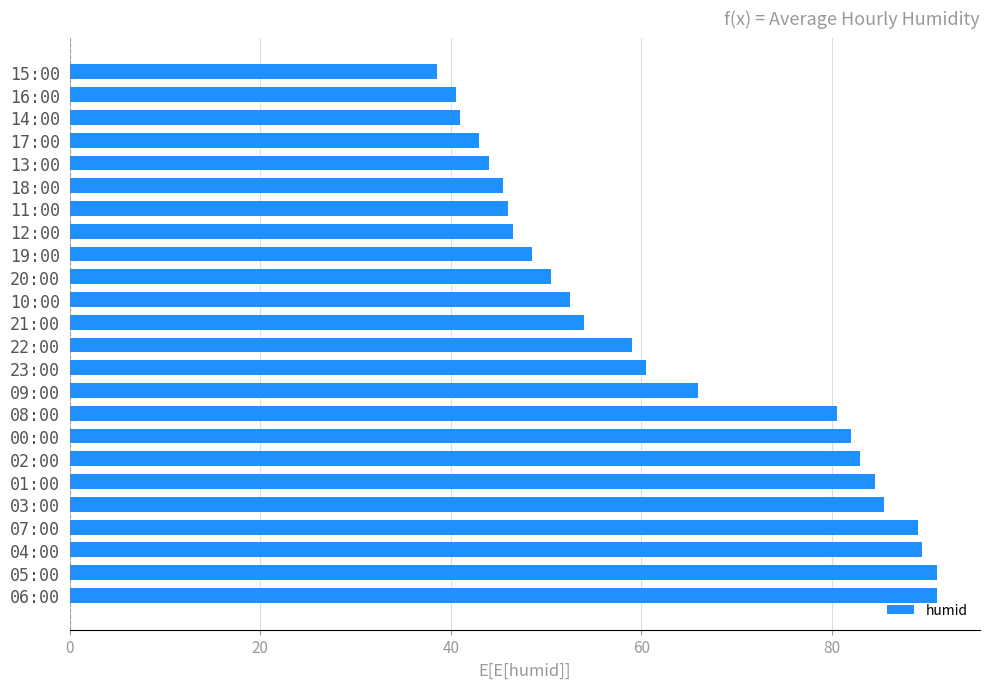

Reading top to bottom, extract all data points from this chart.

15:00=38.5	16:00=40.5	14:00=41.0	17:00=43.0	13:00=44.0	18:00=45.5	11:00=46.0	12:00=46.5	19:00=48.5	20:00=50.5	10:00=52.5	21:00=54.0	22:00=59.0	23:00=60.5	09:00=66.0	08:00=80.5	00:00=82.0	02:00=83.0	01:00=84.5	03:00=85.5	07:00=89.0	04:00=89.5	05:00=91.0	06:00=91.0